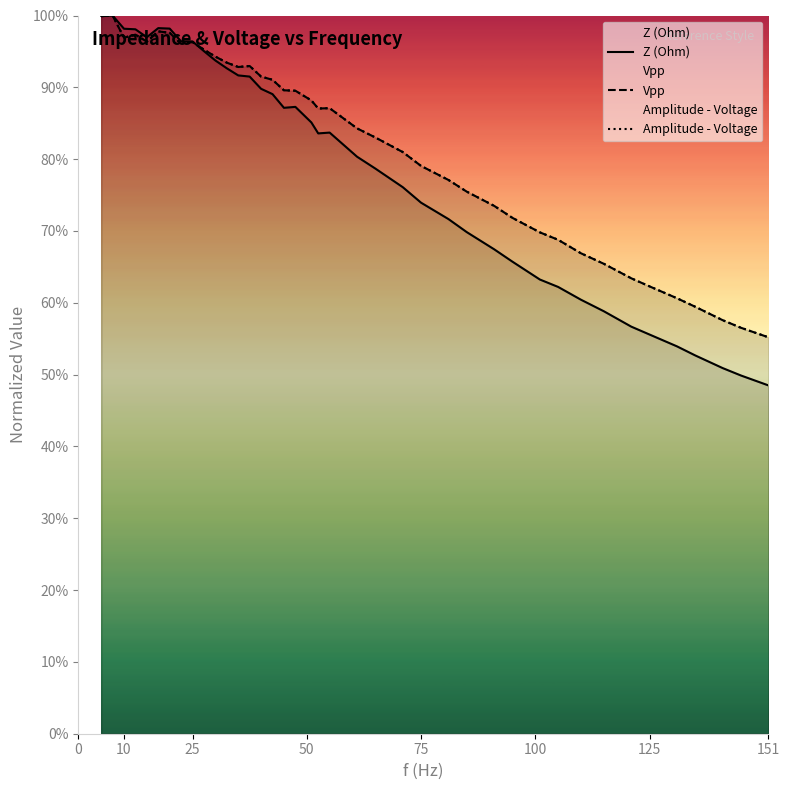

How many times do Vpp and Amplitude - Voltage cross each other?

5